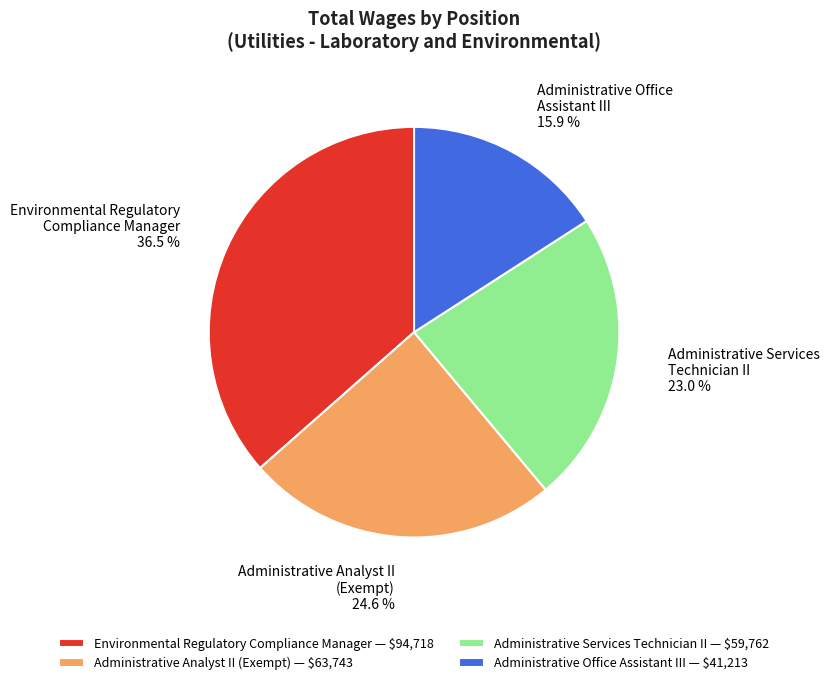

Is there any slice that represents more than half of the pie?

No